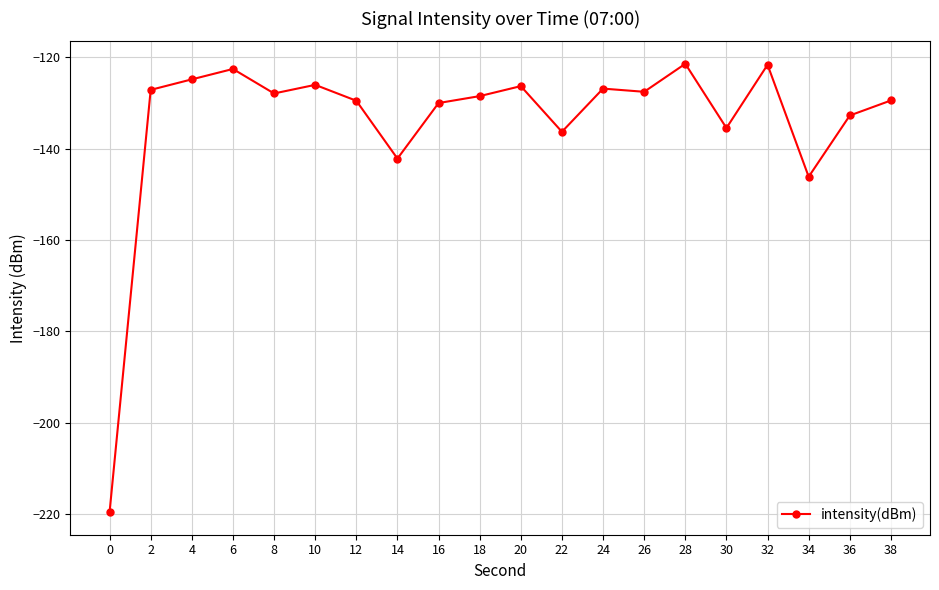

True or false: the data shows -122.6 at 6.

True